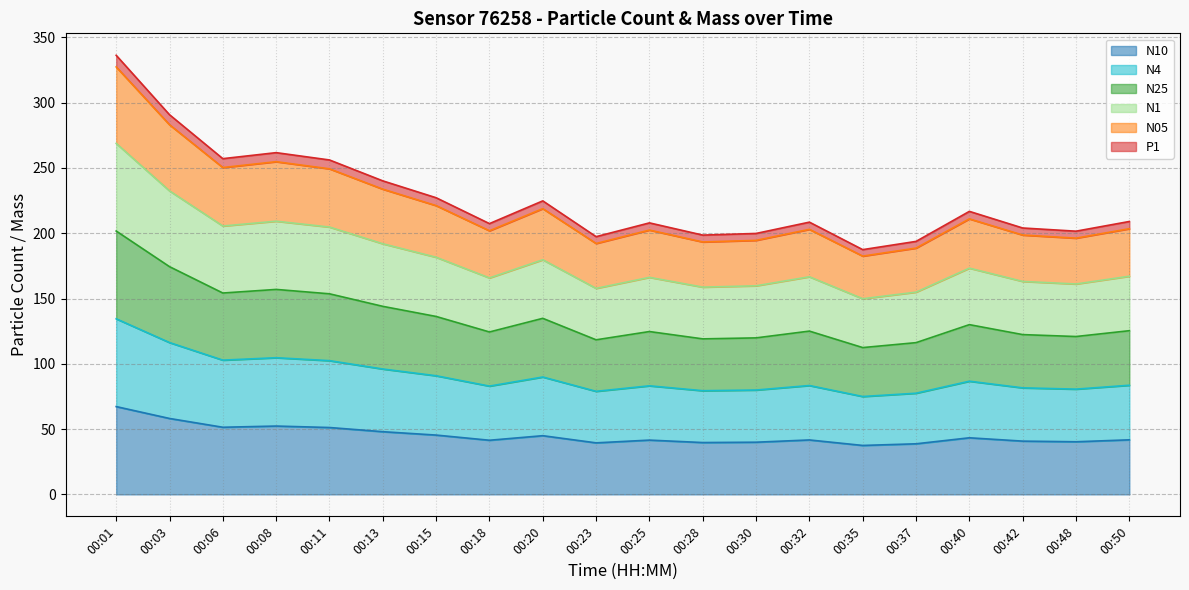

At which category is the sum across all series the highest?

00:01